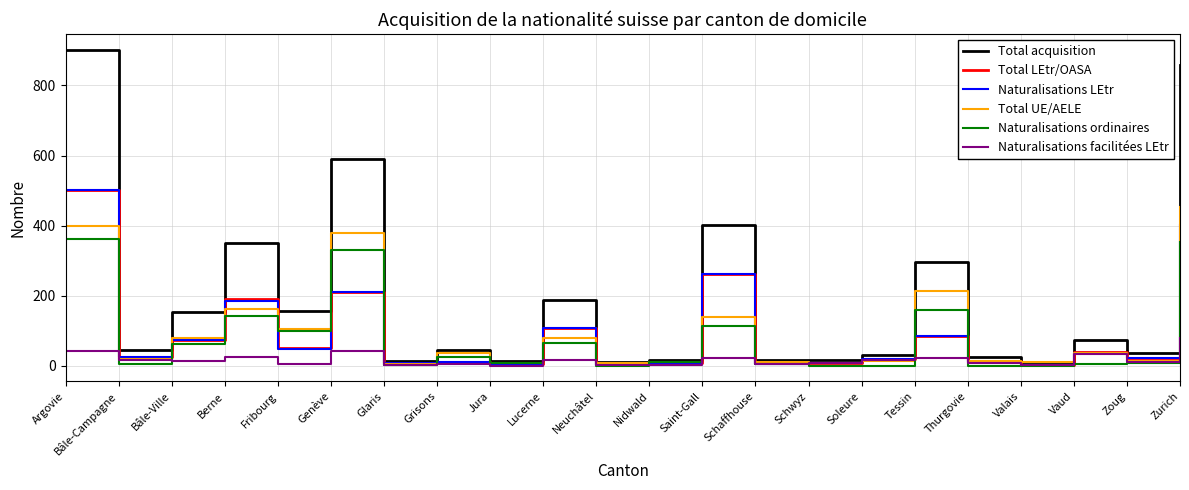

Is it true that Total LEtr/OASA equals 114 at Bâle-Ville?

False